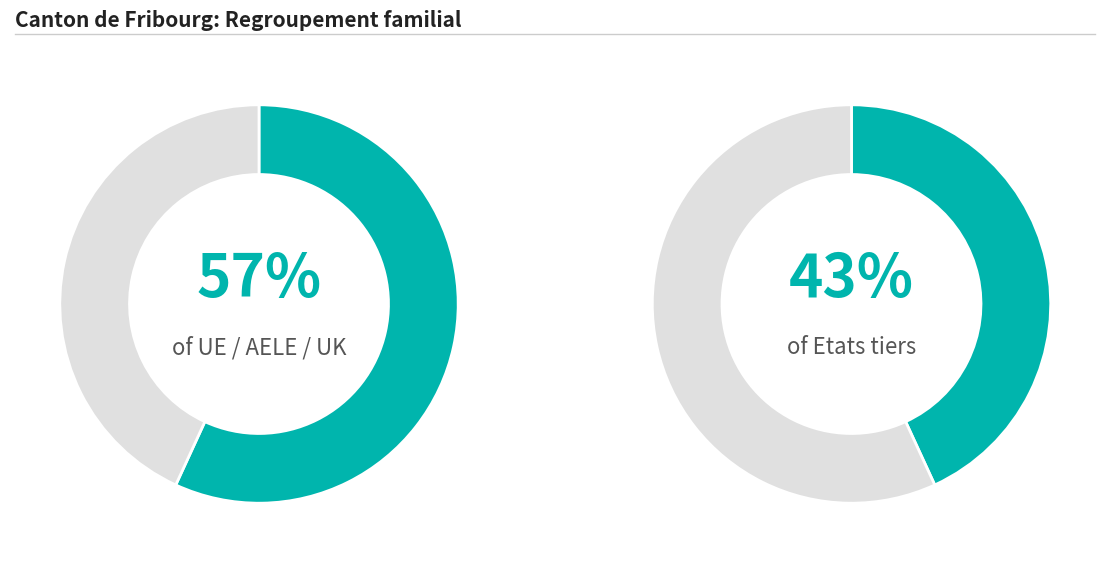

Count the number of slices in the pie.

2